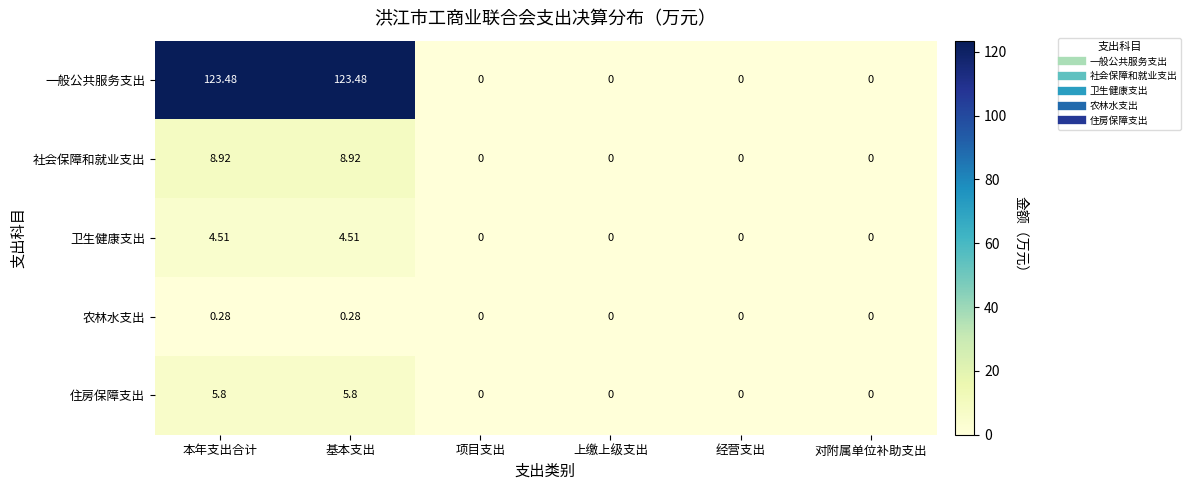

Rank the series at 基本支出 from lowest to highest value.

农林水支出, 卫生健康支出, 住房保障支出, 社会保障和就业支出, 一般公共服务支出